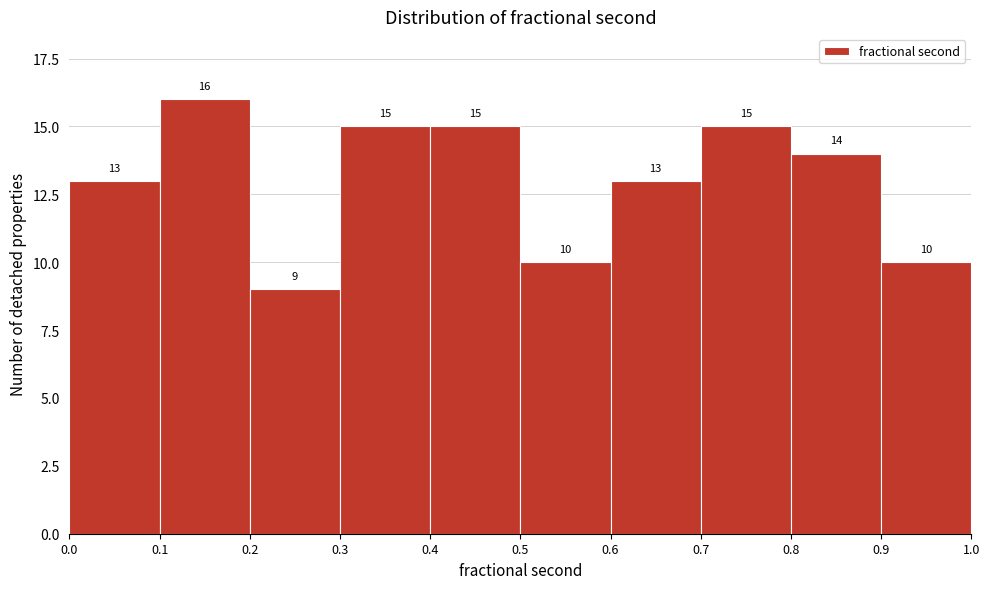

Over which range of the x-axis is the bar tallest?

0.1 to 0.2